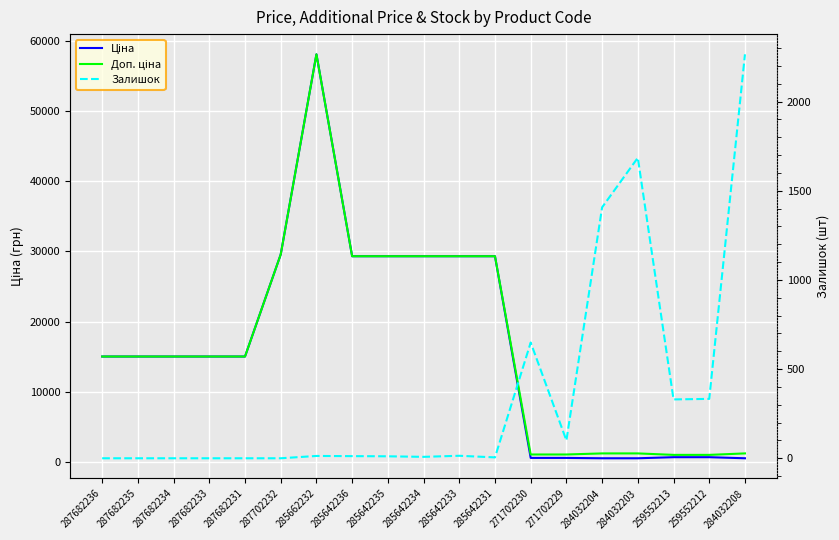

The value of Залишок at 287682234 is -908.5. True or false?

False